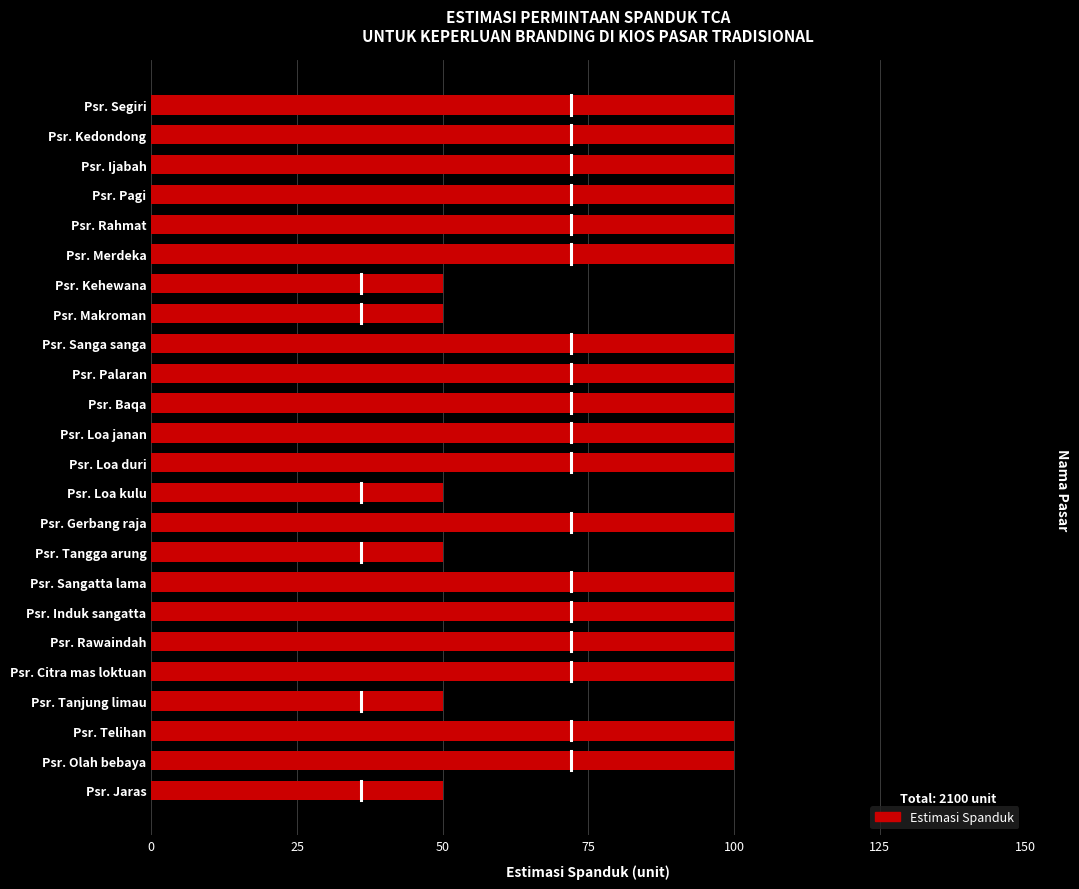

What position from the top is Psr. Jaras?

24